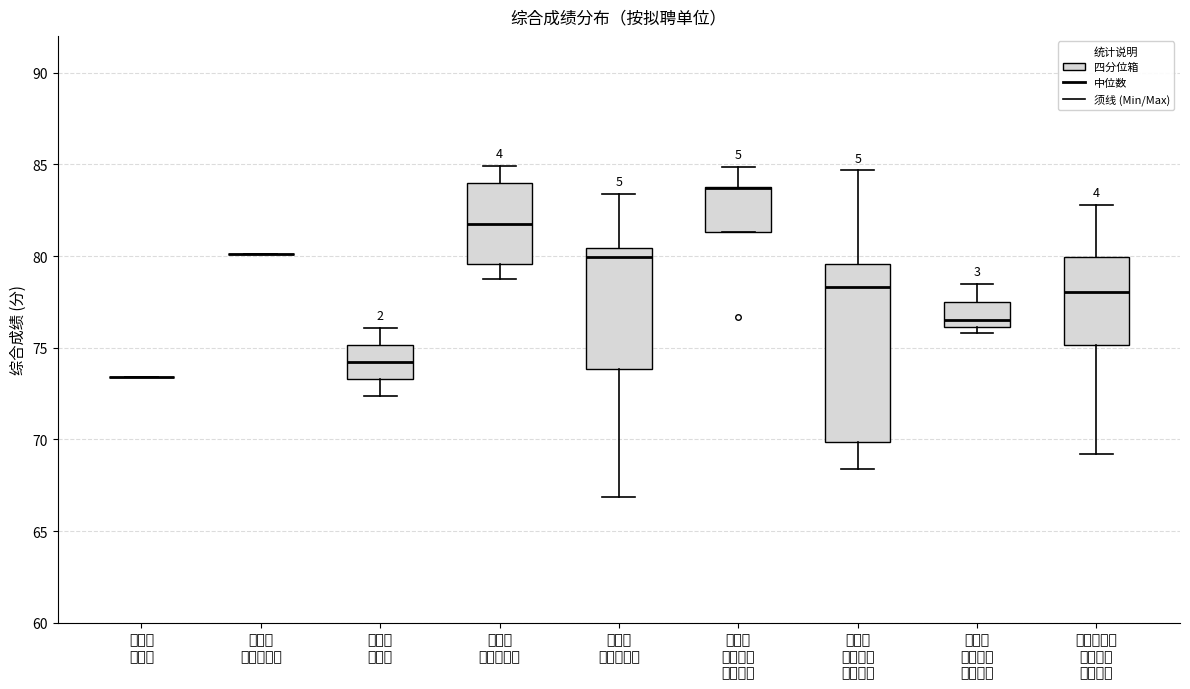

Reading left to right, read every box against the y-axis: the position of its median line, the range the box covers, and the ends of its whiskers. The values are not printed on the chart, so give them approximately, as read against the axis.

吕田镇 卫生院: box collapsed to a line at 73.5, whiskers 73.5 to 73.5
良口镇 中心卫生院: box collapsed to a line at 80.0, whiskers 80.0 to 80.0
温泉镇 卫生院: median 74.0, box 73.5 to 75.0, whiskers 72.5 to 76.0
鳌头镇 中心卫生院: median 81.5, box 79.5 to 84.0, whiskers 78.5 to 85.0
鳌头镇 龙潭卫生院: median 80.0, box 74.0 to 80.5, whiskers 67.0 to 83.5
街口街 社区卫生 服务中心: median 83.5 (drawn on the box's upper edge), box 81.5 to 84.0, whiskers 81.5 to 85.0
江埔街 社区卫生 服务中心: median 78.5, box 70.0 to 79.5, whiskers 68.5 to 84.5
城郊街 社区卫生 服务中心: median 76.5, box 76.0 to 77.5, whiskers 76.0 (just below the box's lower edge) to 78.5
城郊街明珠 社区卫生 服务中心: median 78.0, box 75.0 to 80.0, whiskers 69.0 to 83.0